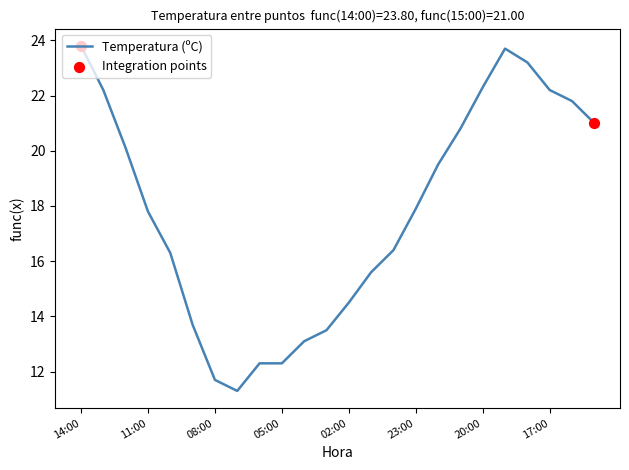

What is the maximum value shown in the chart?

23.8